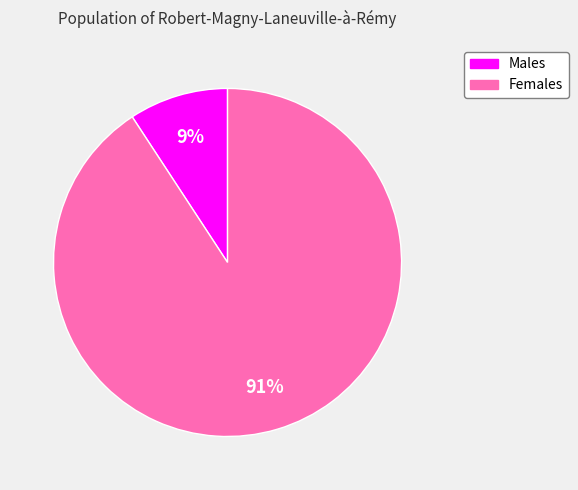

Does any single category account for the majority?

Yes